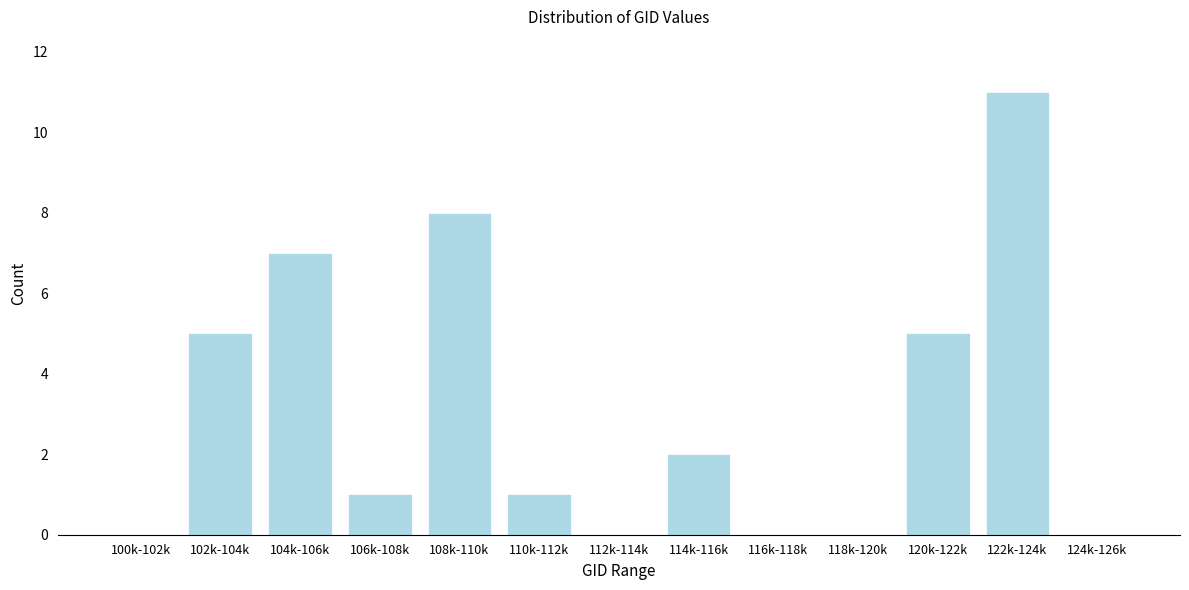

Reading left to right, what are all the values shown in this chart?

100k-102k=0	102k-104k=5	104k-106k=7	106k-108k=1	108k-110k=8	110k-112k=1	112k-114k=0	114k-116k=2	116k-118k=0	118k-120k=0	120k-122k=5	122k-124k=11	124k-126k=0